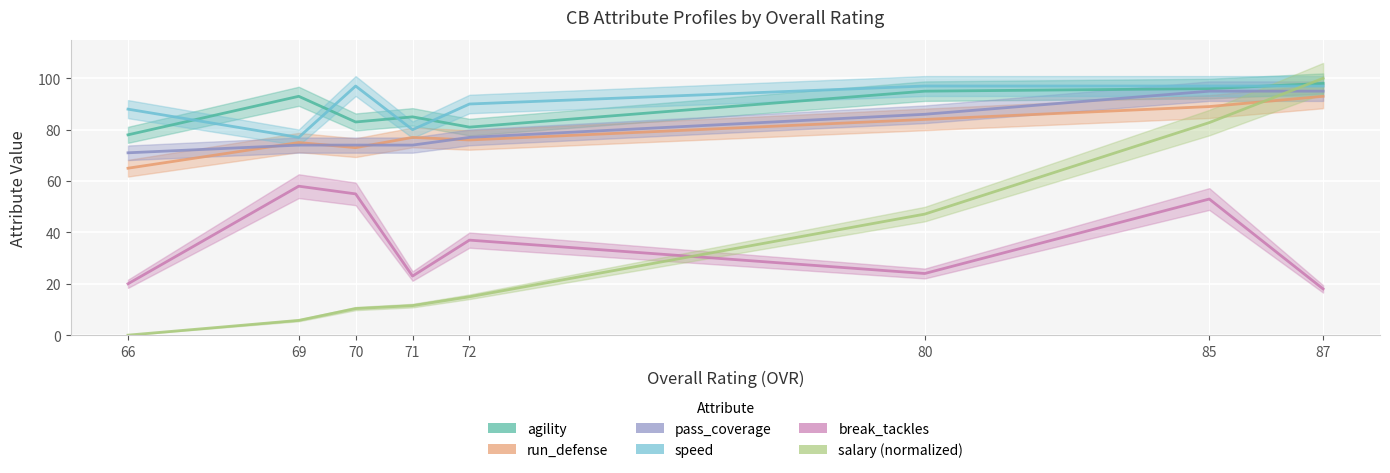

What is the difference between the highest and lowest values at 70?

86.7